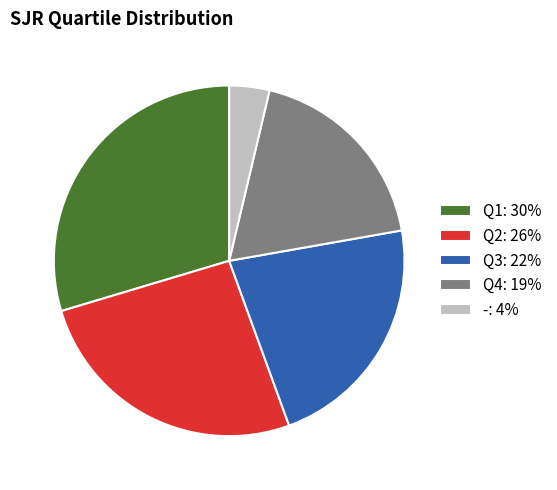

Which slice is the smallest?

-